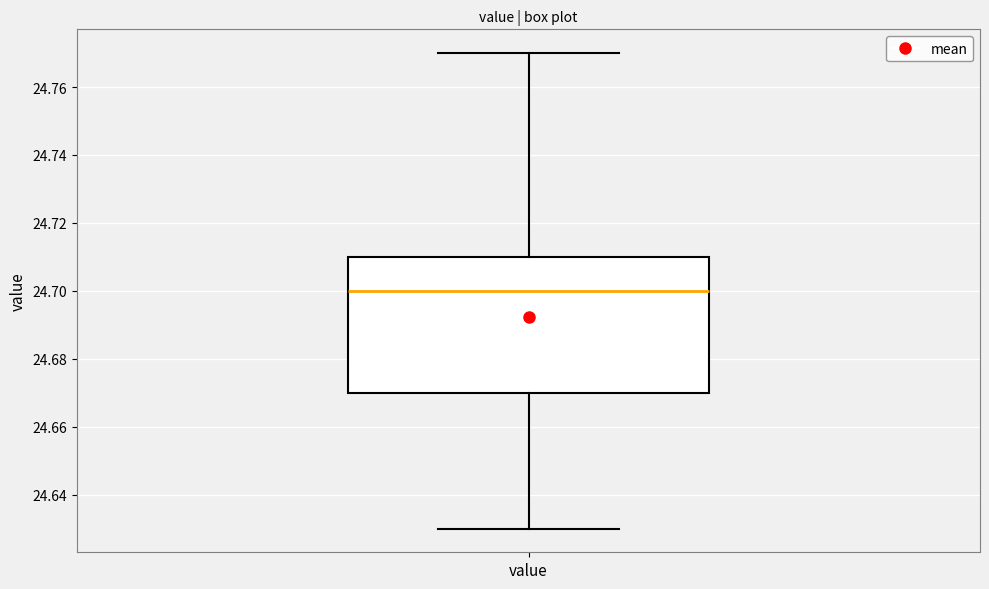

Where does the lower whisker of the box for value end on the y-axis? The values are not printed on the chart, so give them approximately, as read against the axis.

24.63